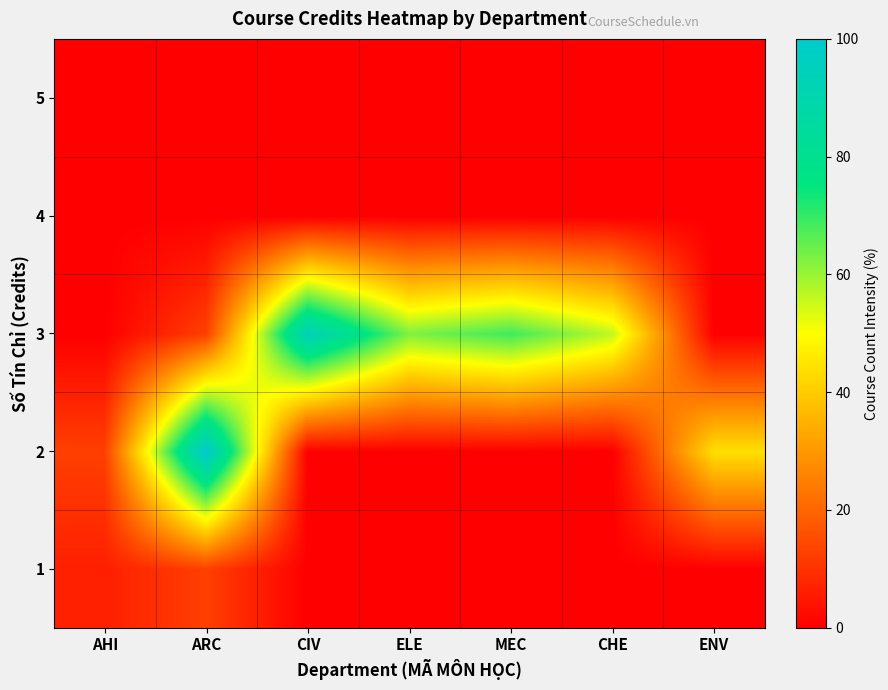

What is the spread (max minus min) of values at MEC?

68.8